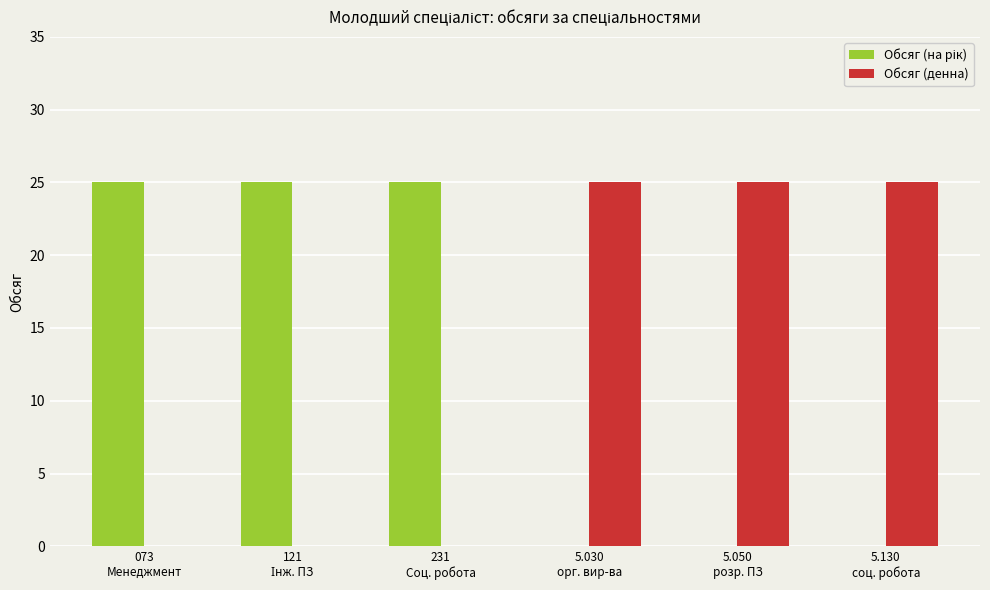

What is the maximum value shown in the chart?

25